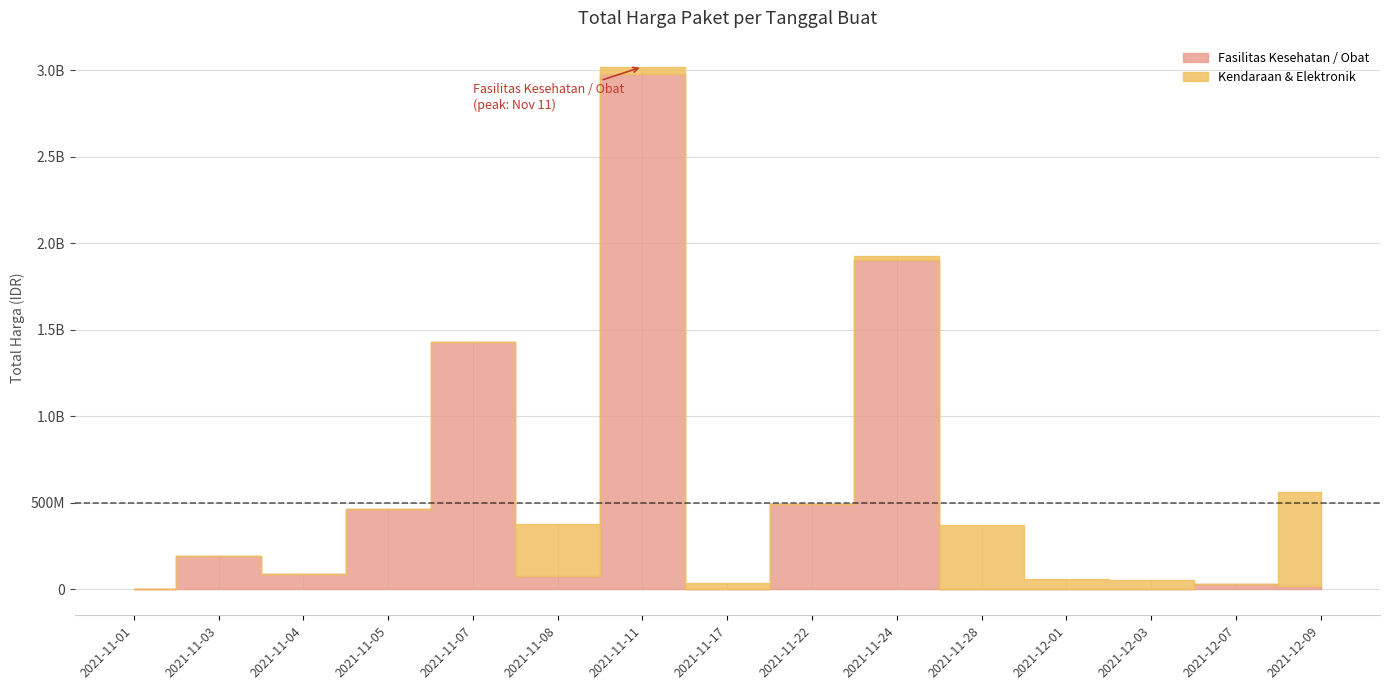

Where is Kendaraan & Elektronik nearest to the value 270535500?

2021-11-08